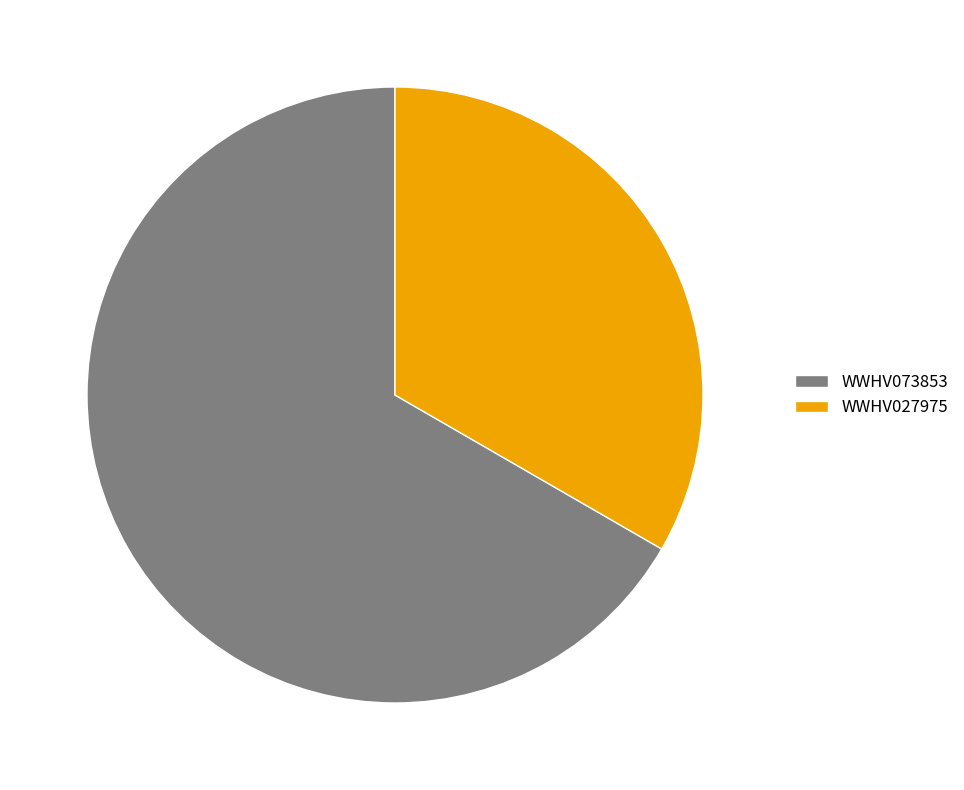

Rank the categories by value from highest to lowest.

WWHV073853, WWHV027975